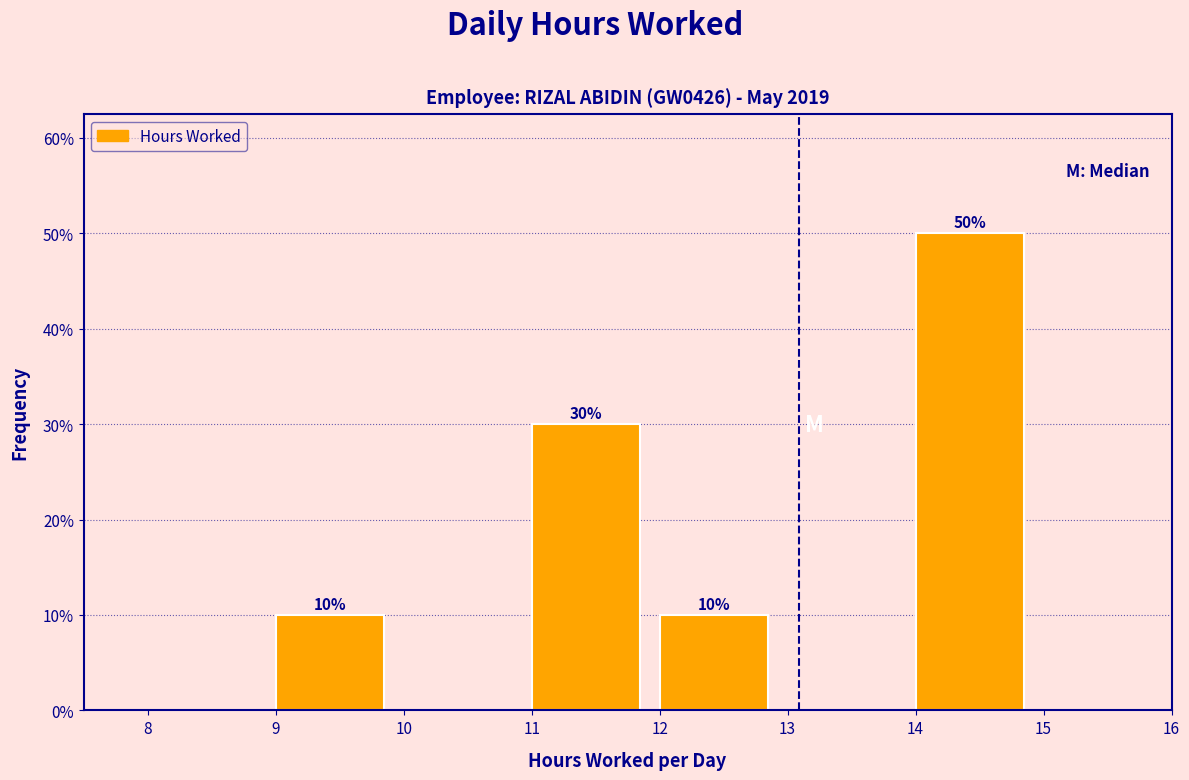

Which range on the x-axis has the tallest bar?

14 to 15